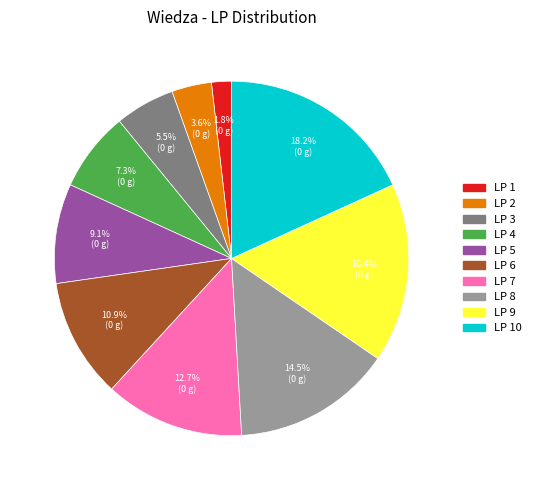

What percentage is NOT represented by LP 4?

92.7%